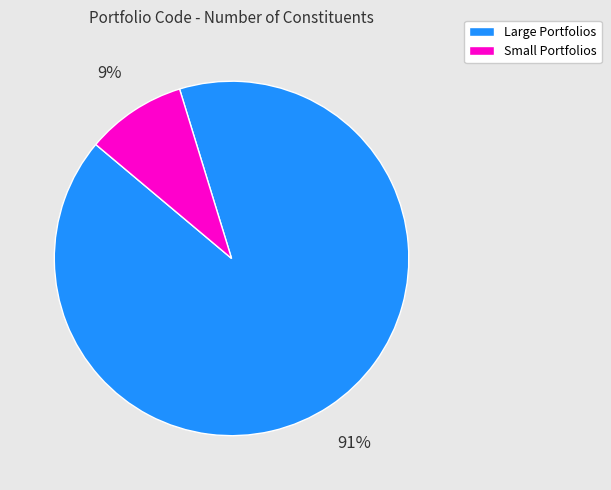

Which category has the biggest portion of the pie?

Large Portfolios